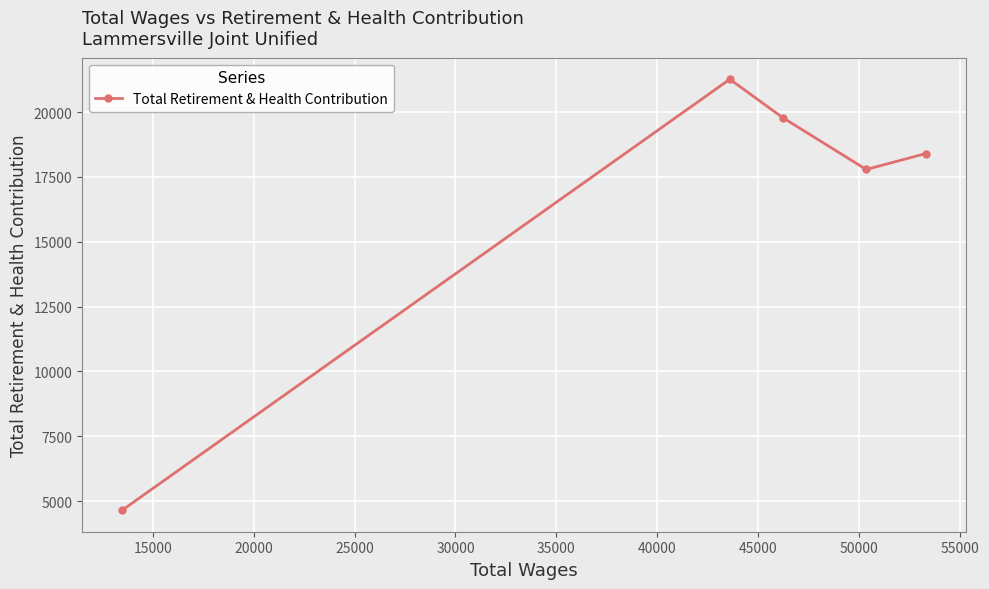

What is the average value?

16375